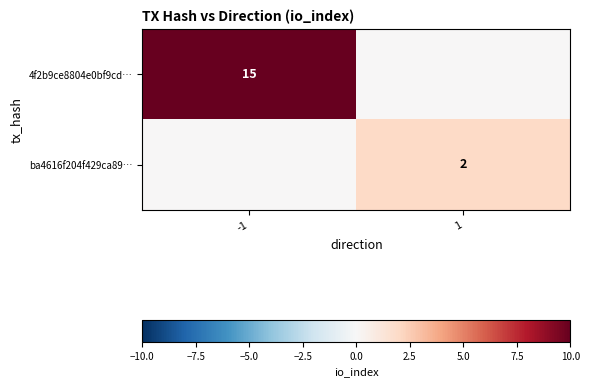

Is it true that ba4616f204f429ca89… equals 1 at 1?

False